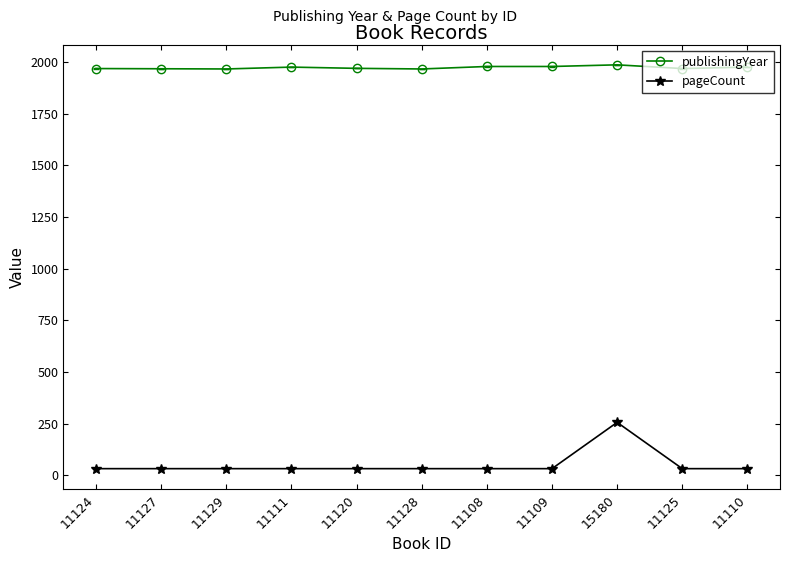

Is it true that publishingYear equals 1975 at 11111?

True